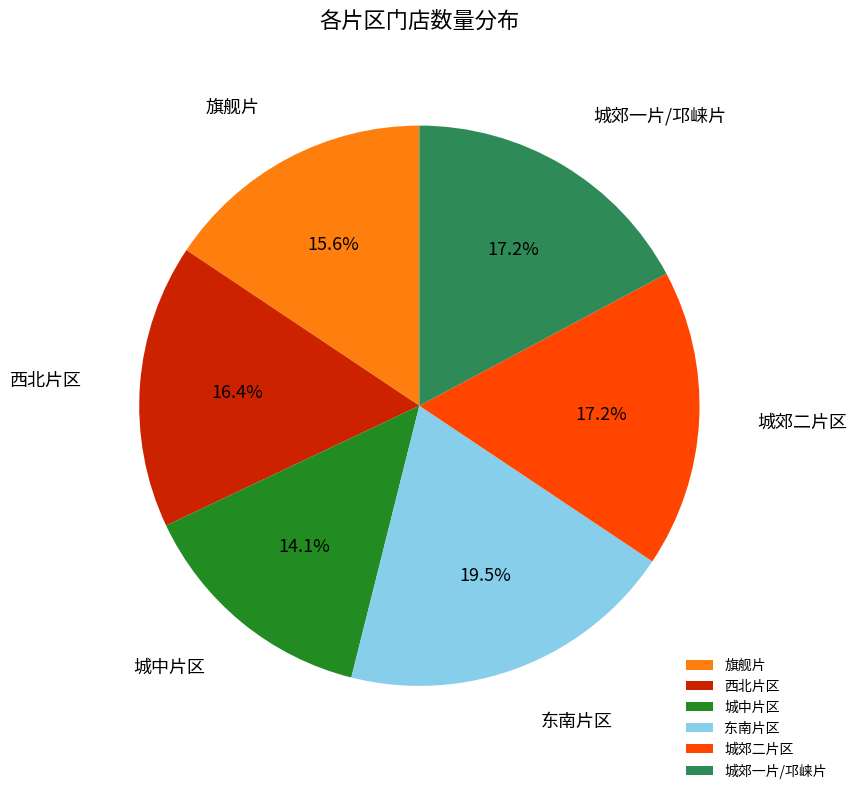

Between 城郊一片/邛崃片 and 西北片区, which is larger?

城郊一片/邛崃片